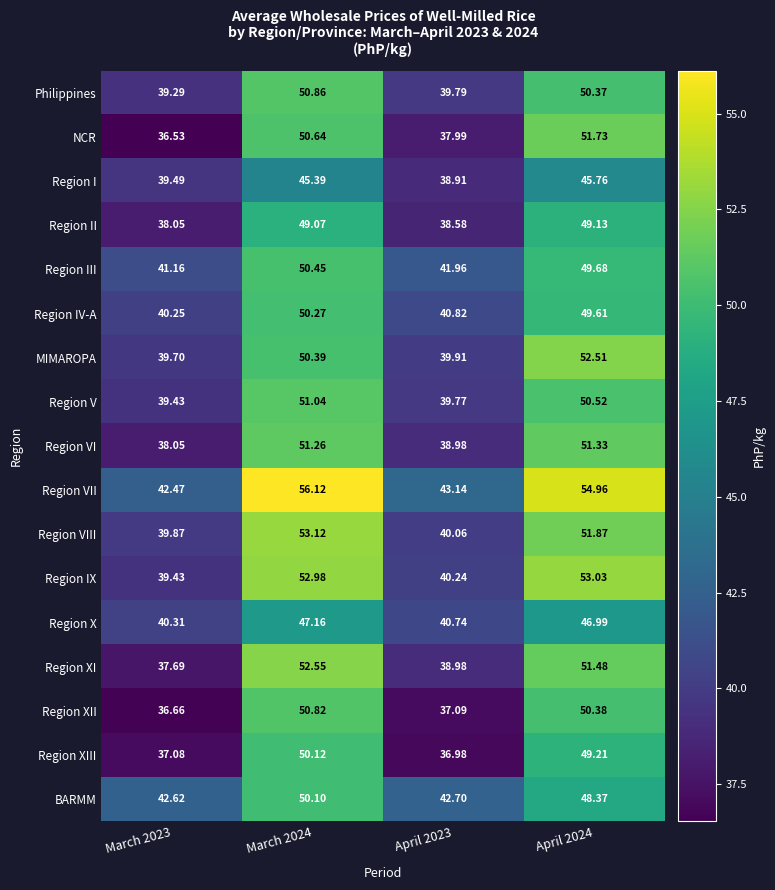

Which series has the widest spread of values?

NCR